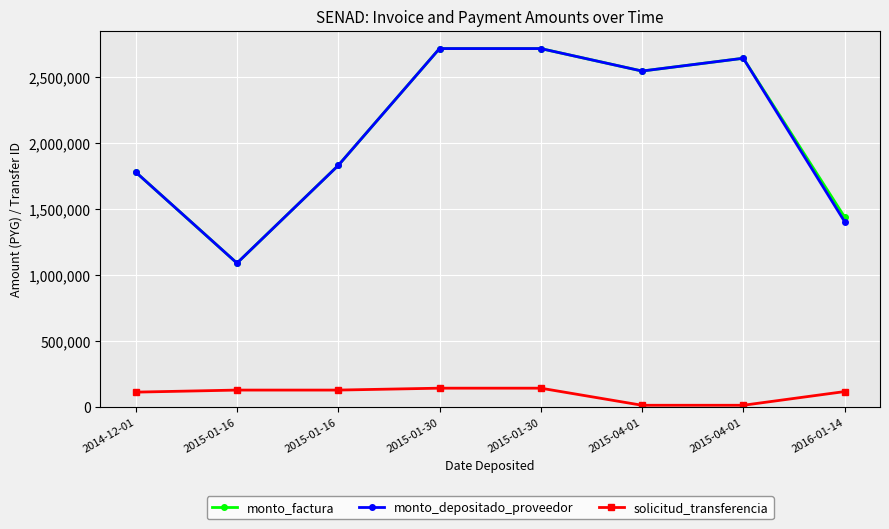

How many lines are shown in the chart?

3